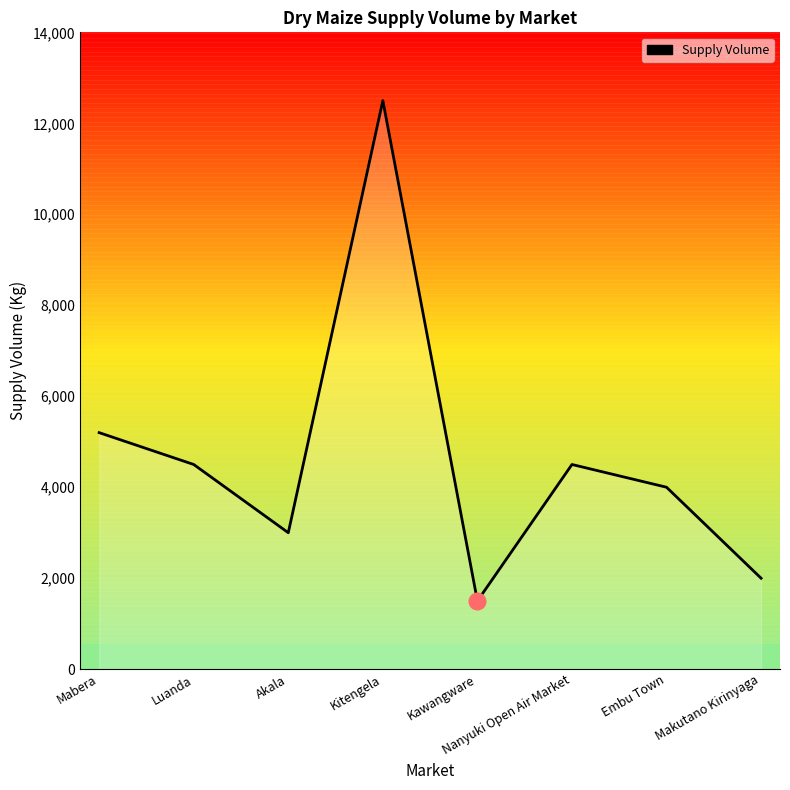

What value does the data have at Akala, to the nearest 100?

3000